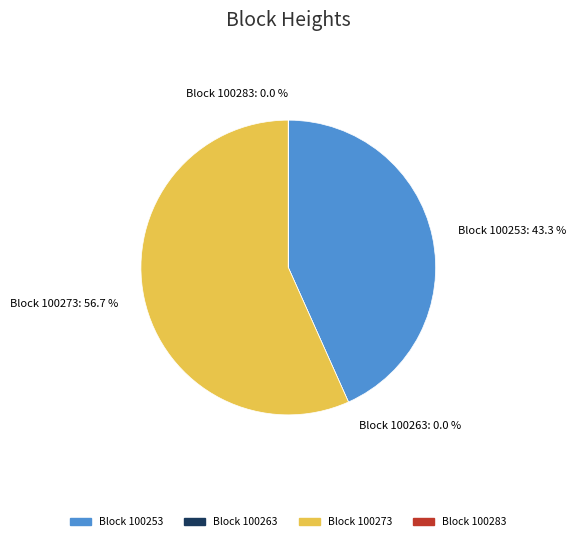

To the nearest percent, what is the average slice percentage?

25%